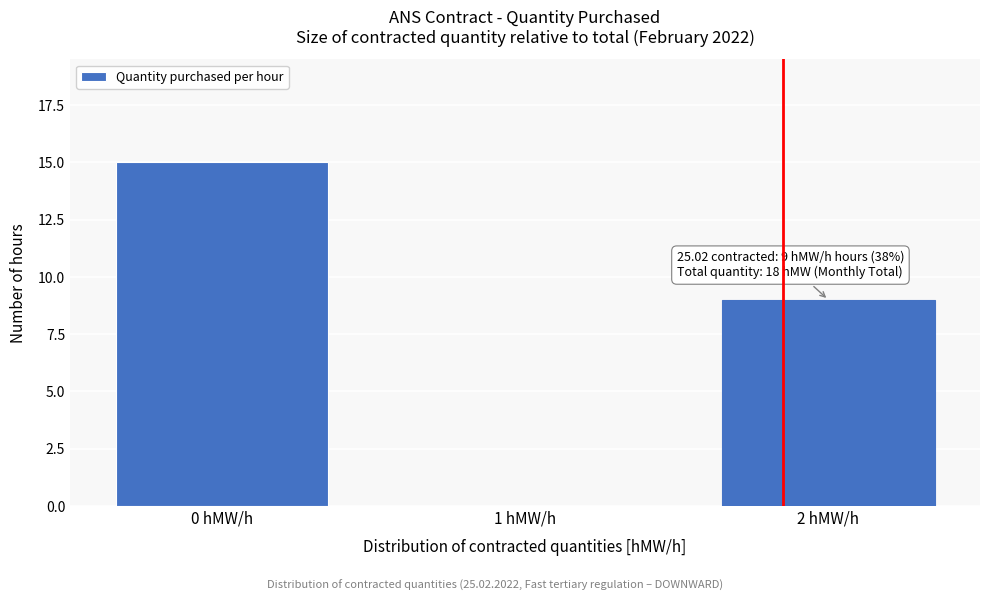

Over which range of the x-axis is the bar tallest?

-0.5 to 0.5